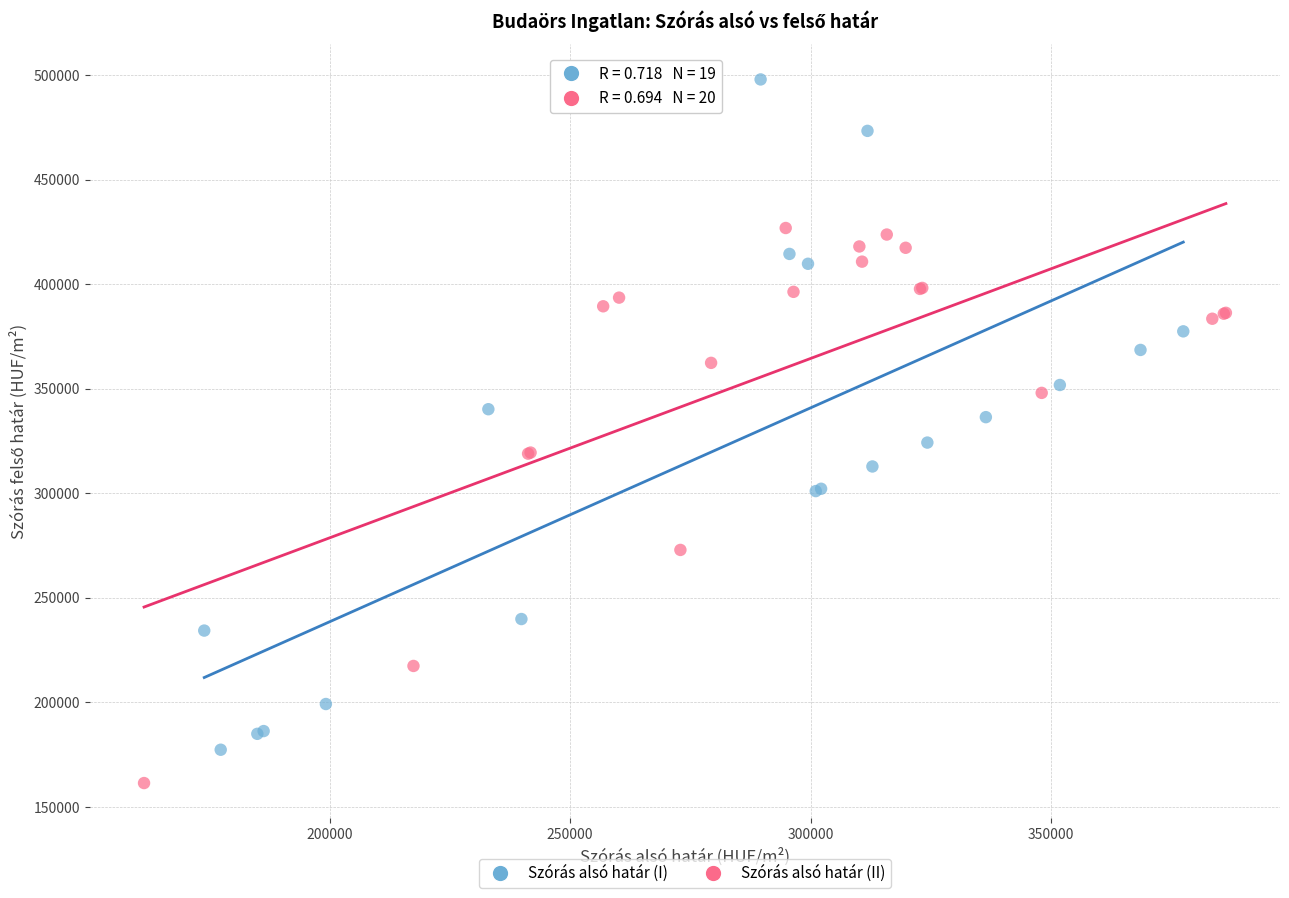

Which series has the largest Y range (max minus min)?

Szórás alsó határ (I)